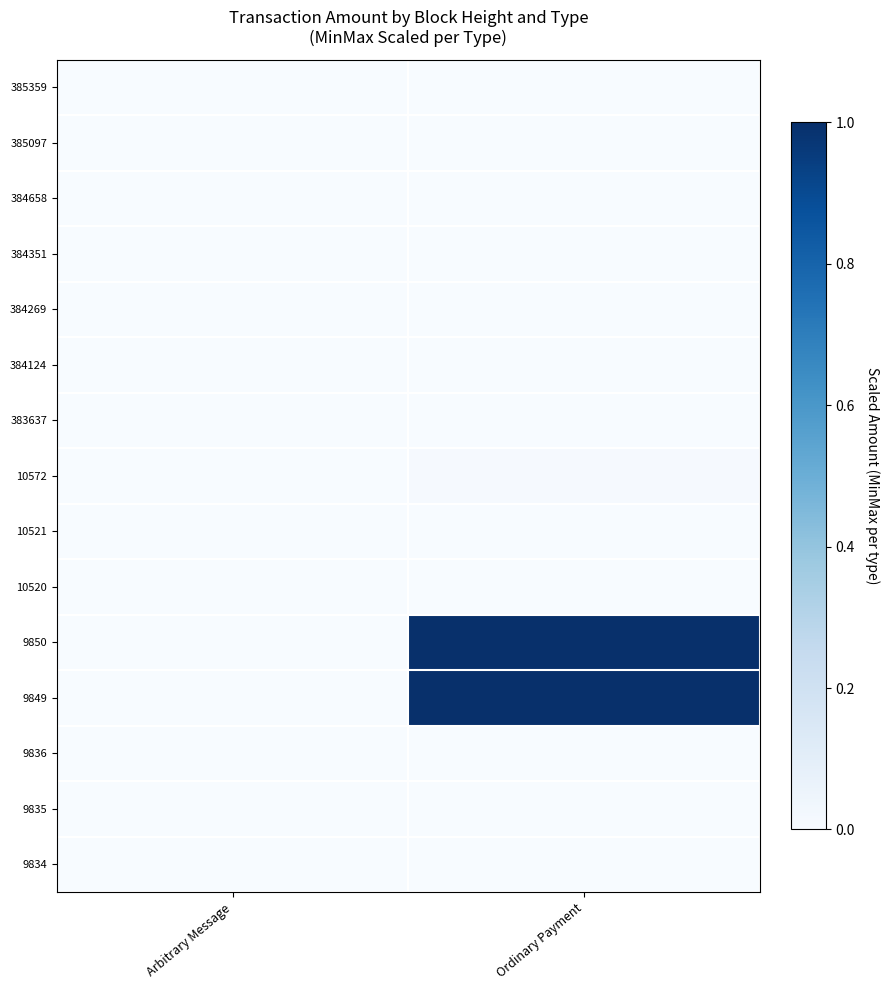

What is the maximum value shown in the chart?

1.0